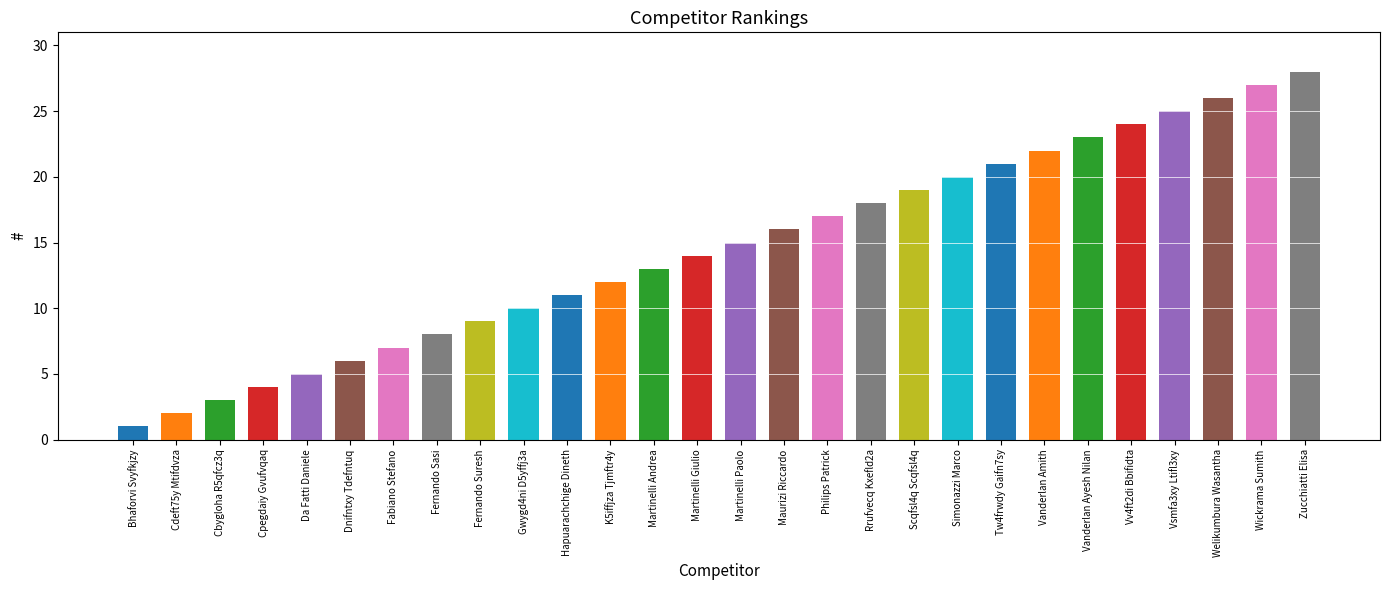

Rank the categories by value from lowest to highest.

Bhaforvi Svyfkjzy, Cdeft75y Mtifdvza, Cbygloha R5qfcz3q, Cpegdaiy Gvufvqaq, Da Fatti Daniele, Dnifntxy Tdefntuq, Fabiano Stefano, Fernando Sasi, Fernando Suresh, Gwygd4ni D5yffj3a, Hapuarachchige Dineth, K5iffjza Tjmftr4y, Martinelli Andrea, Martinelli Giulio, Martinelli Paolo, Maurizi Riccardo, Philips Patrick, Rrufvecq Kxefld2a, Scqfsl4q Scqfsl4q, Simonazzi Marco, Tw4frwdy Gaifn7sy, Vanderlan Amith, Vanderlan Ayesh Nilan, Vv4ft2di Bbifidta, Vsmfa3xy Ltifl3xy, Welikumbura Wasantha, Wickrama Sumith, Zucchiatti Elisa